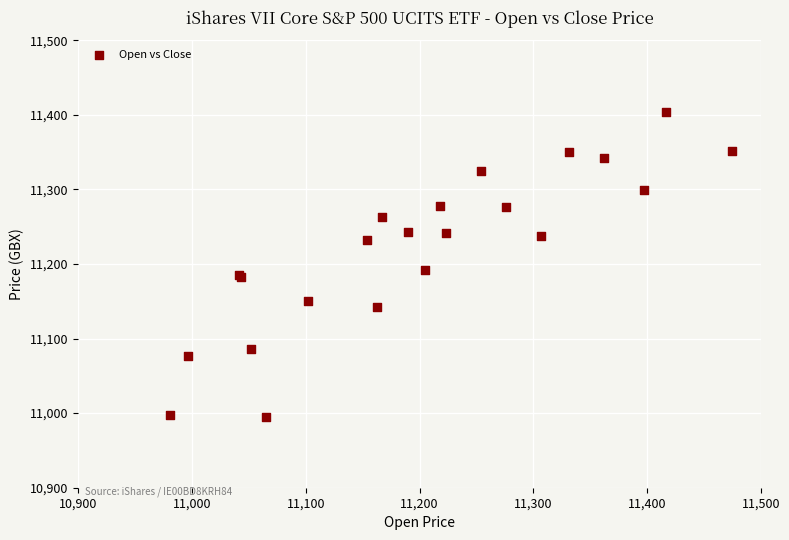

What Y value in the scatter plot is closest to 11199?

11192